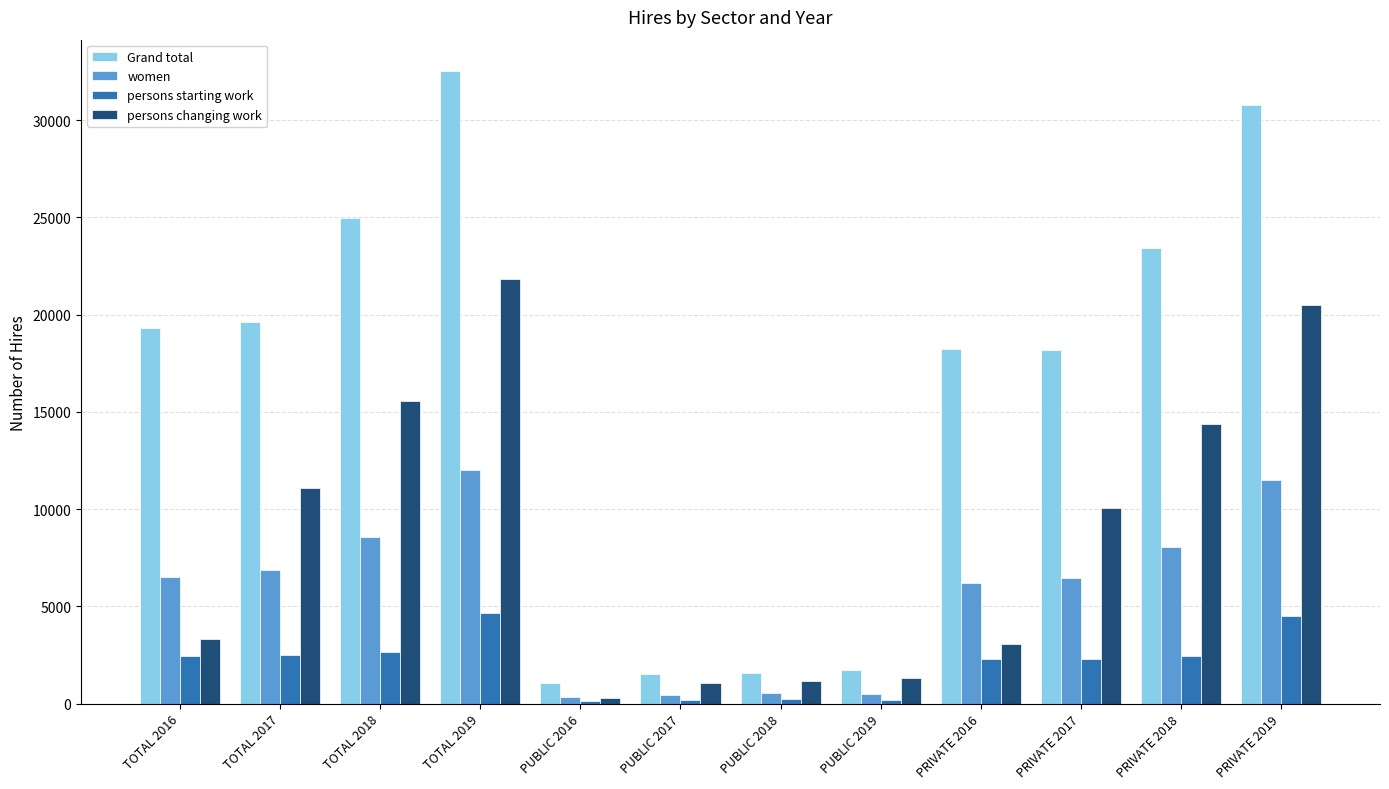

At PRIVATE 2017, list the series in order from smallest to largest.

persons starting work, women, persons changing work, Grand total